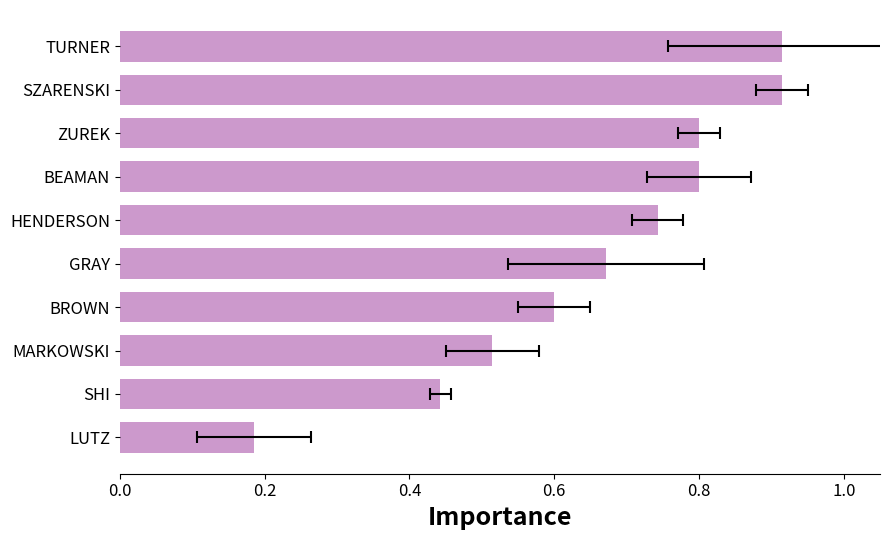

What is the change in value from BEAMAN to TURNER?

+0.1